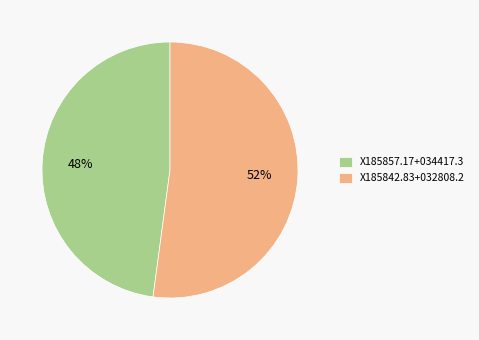

What percentage is the X185857.17+034417.3 slice, to the nearest percent?

48%